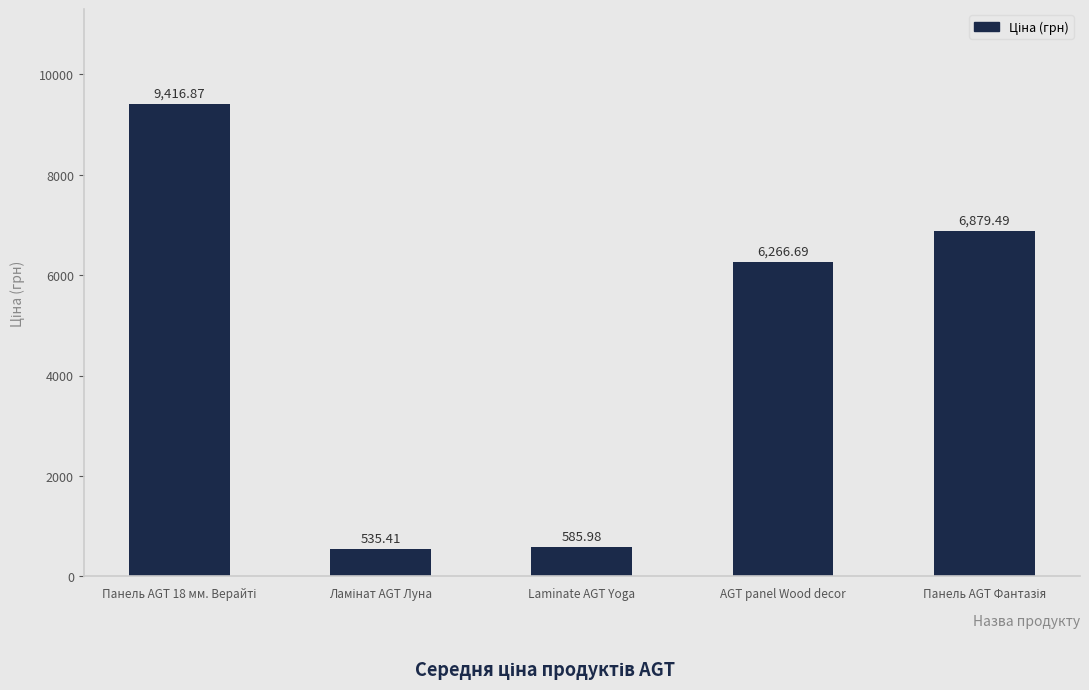

At which label is the value closest to 4976?

AGT panel Wood decor